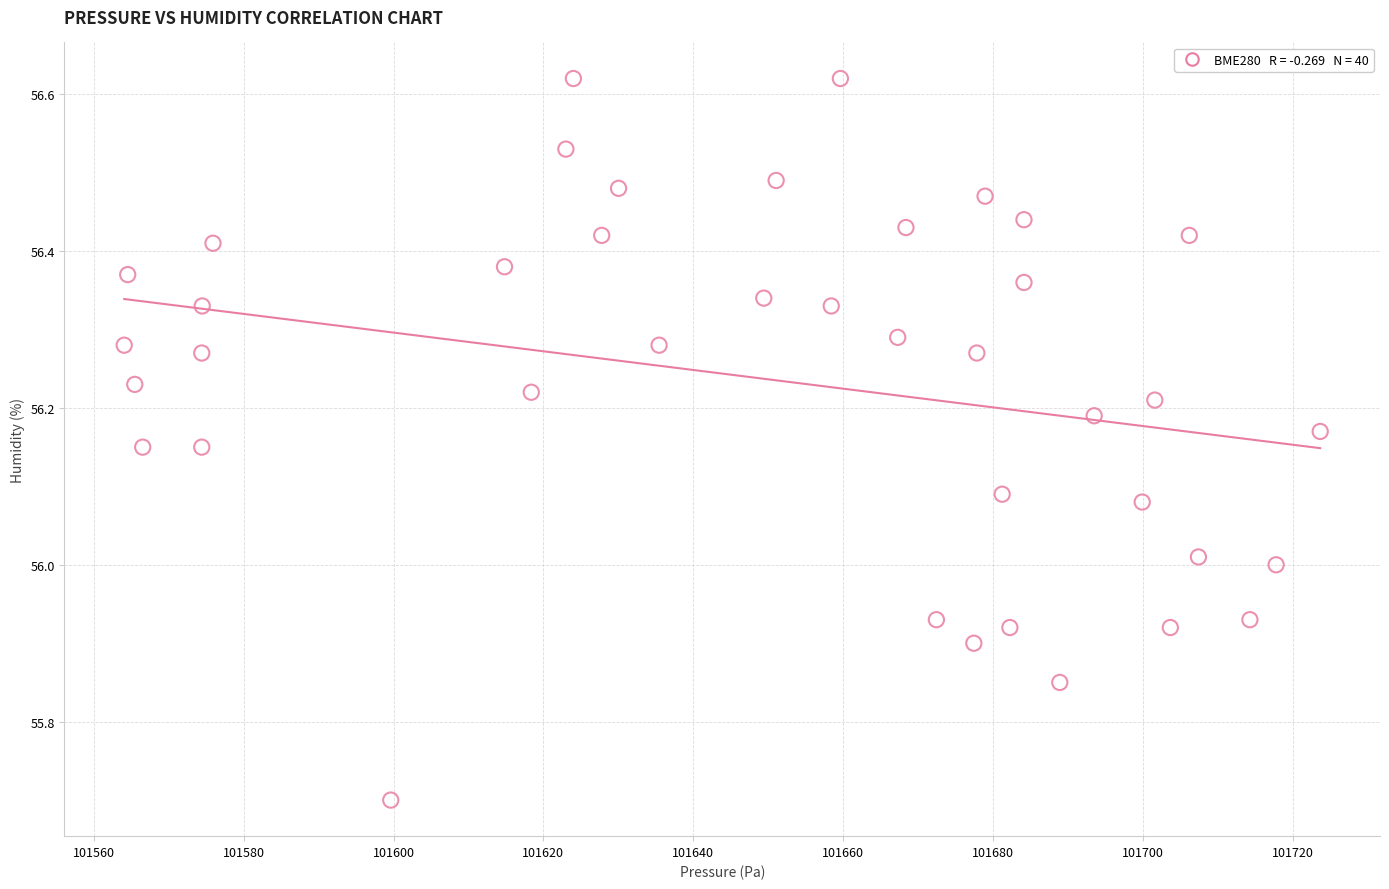

What is the range of Y values (max minus min)?

0.9